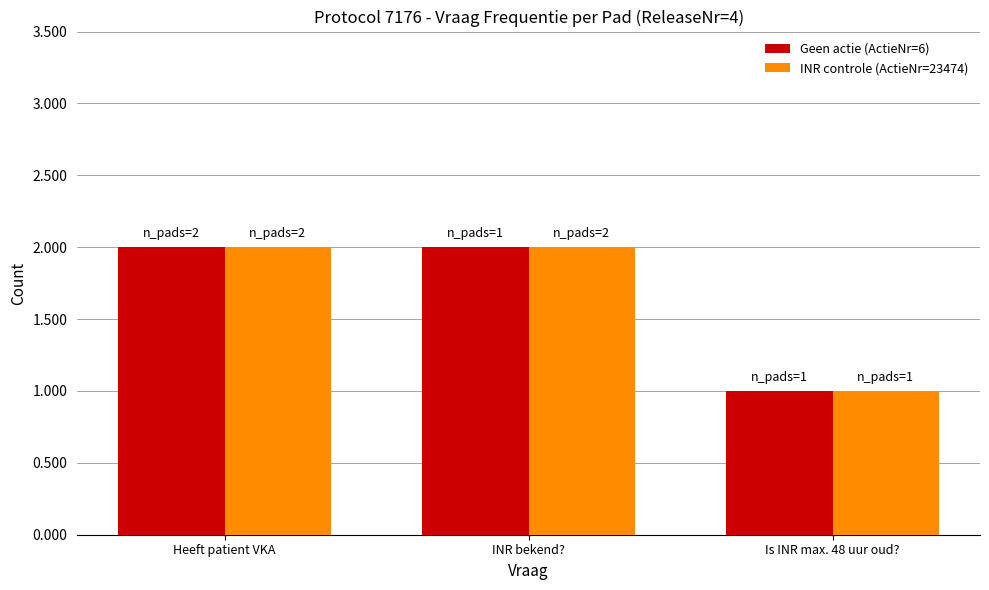

What is the minimum value shown in the chart?

1